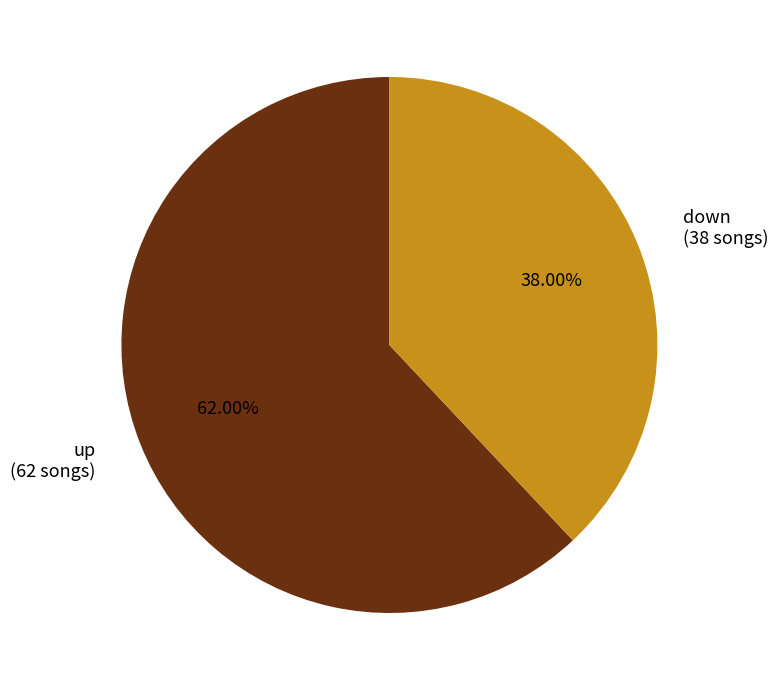

To the nearest percent, what is the average slice percentage?

50%